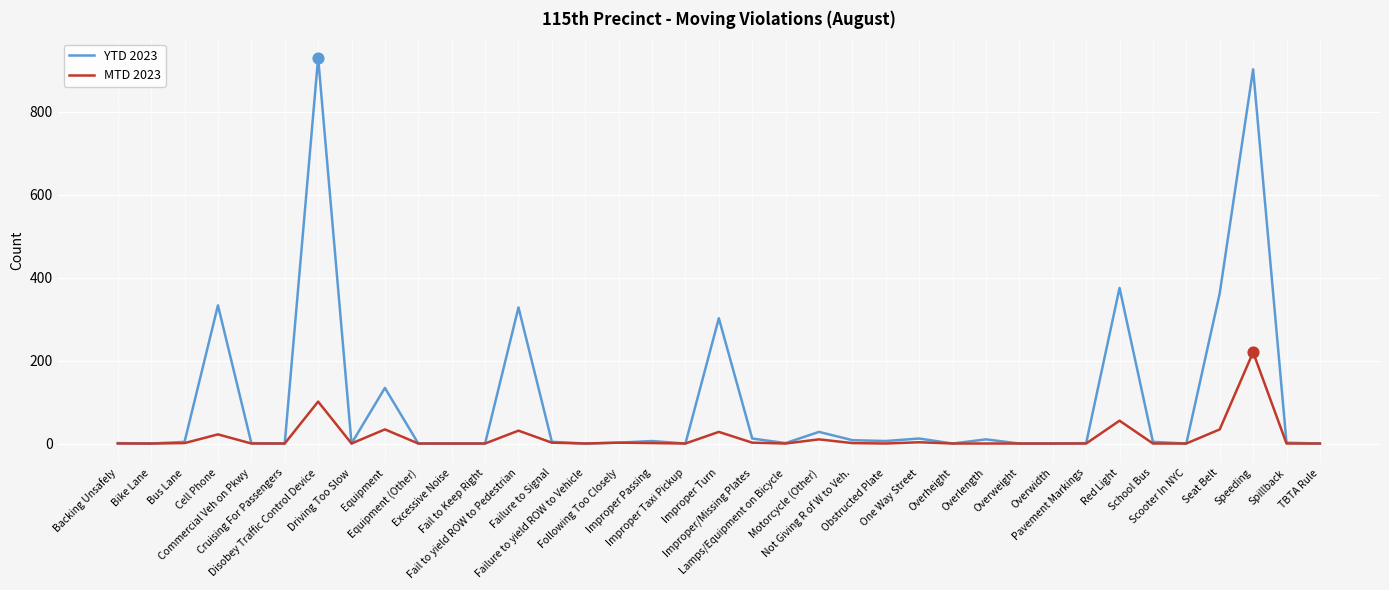

Which series has the largest total across all categories?

YTD 2023